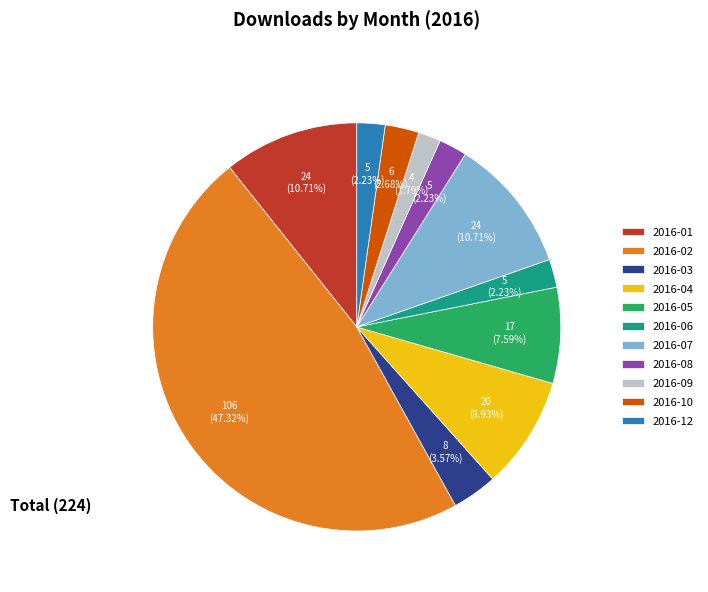

To the nearest percent, what is the combined percentage of 2016-06 and 2016-05?

10%